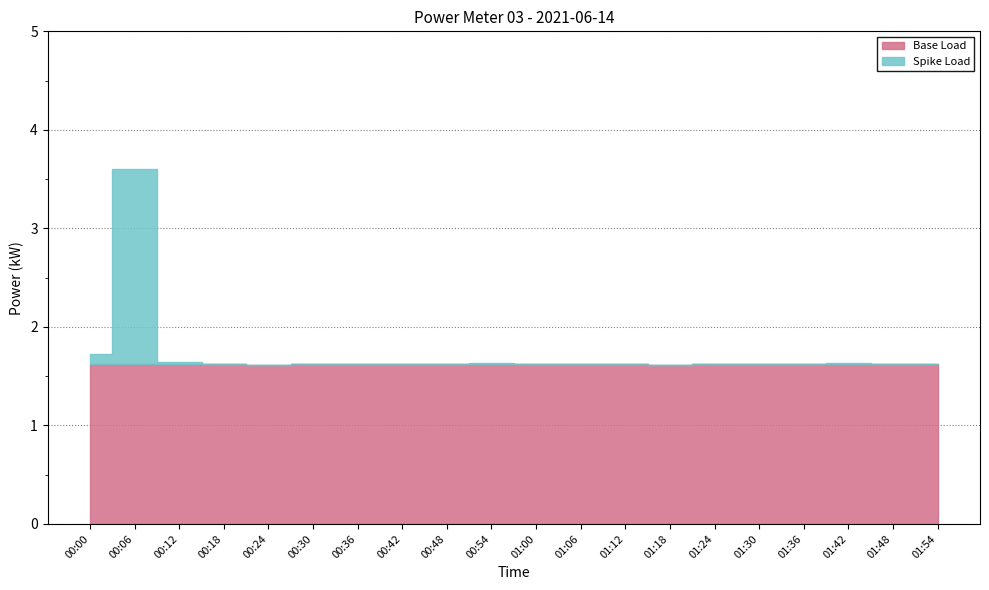

Reading left to right, extract all data points from this chart.

00:00=1.7	00:06=3.6	00:12=1.6	00:18=1.6	00:24=1.6	00:30=1.6	00:36=1.6	00:42=1.6	00:48=1.6	00:54=1.6	01:00=1.6	01:06=1.6	01:12=1.6	01:18=1.6	01:24=1.6	01:30=1.6	01:36=1.6	01:42=1.6	01:48=1.6	01:54=1.6